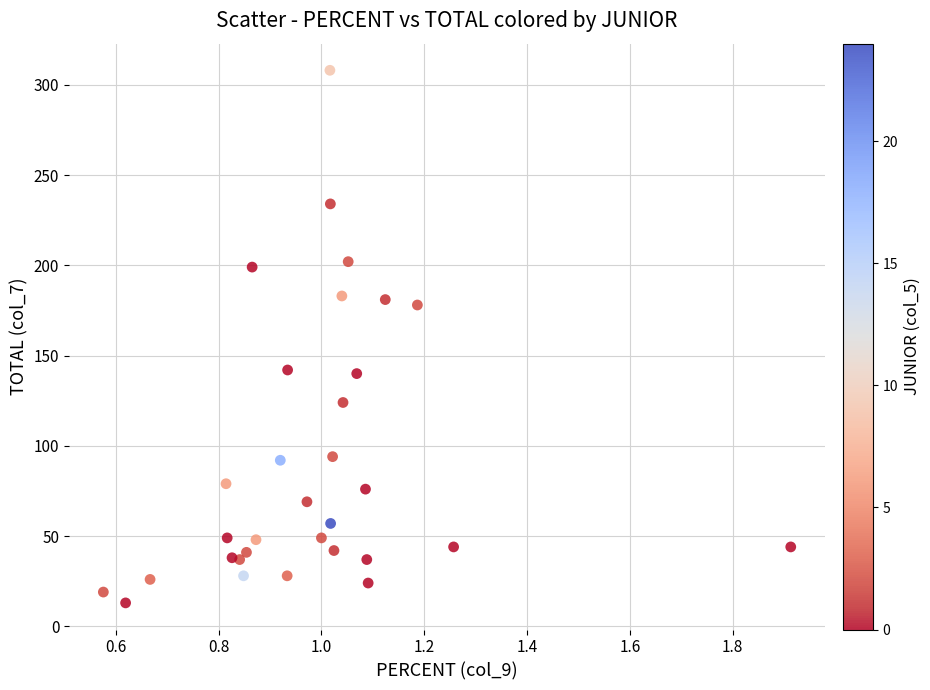

What is the range of Y values (max minus min)?

295